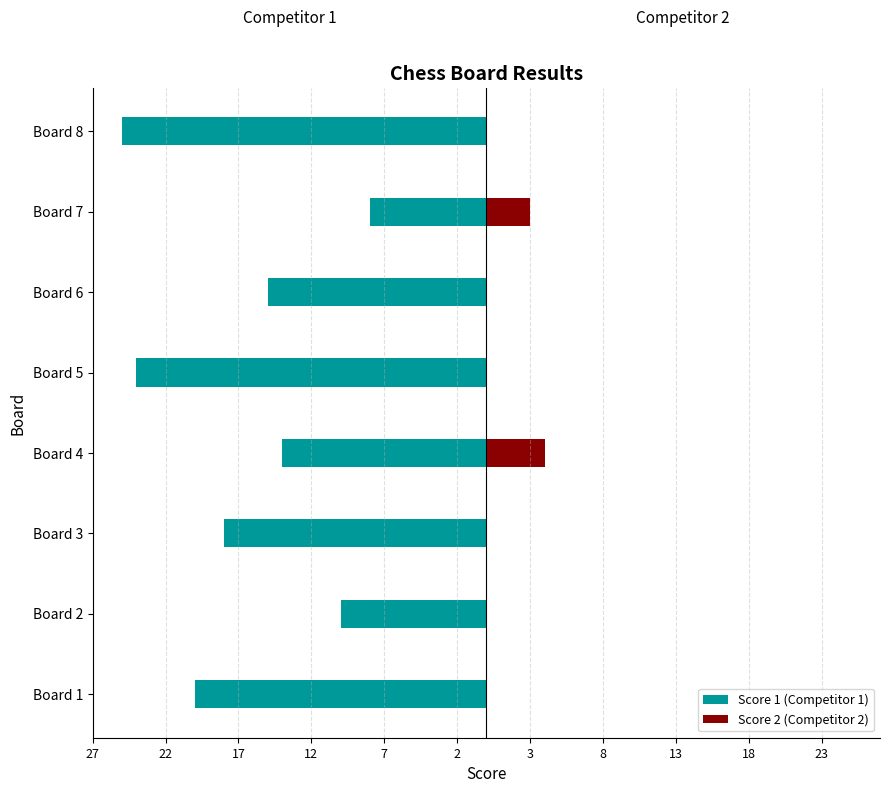

Which label corresponds to the smallest value in the chart?

Board 8